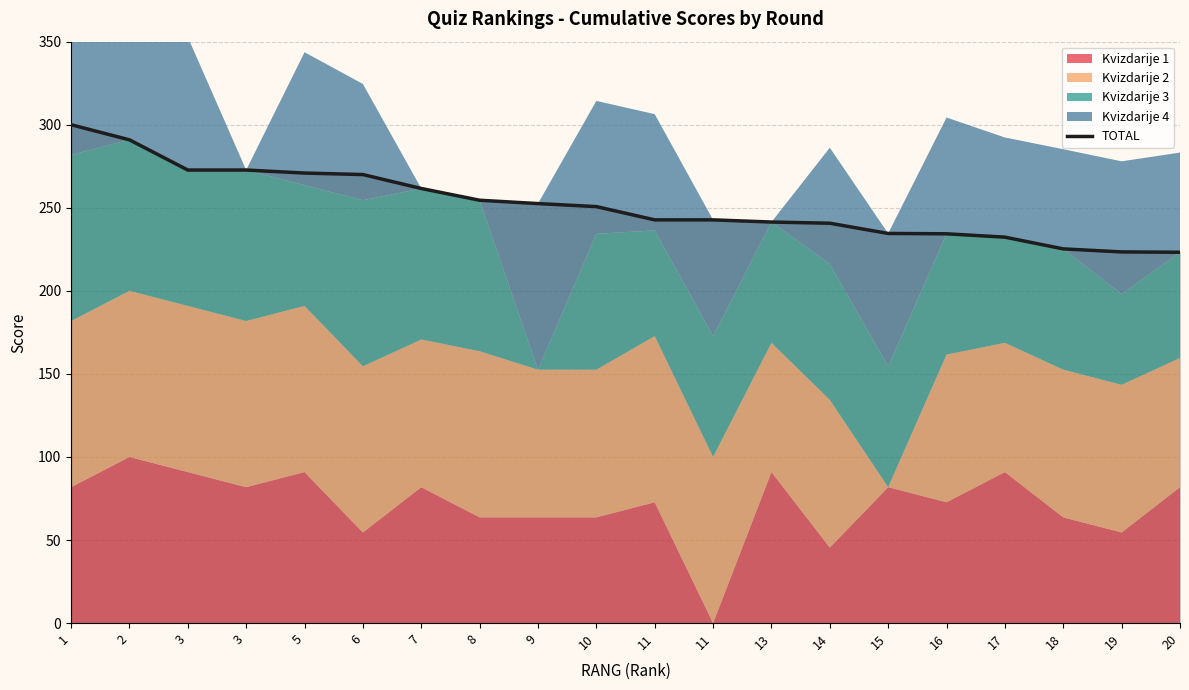

True or false: the data has more than 2 interior local peaks.

False